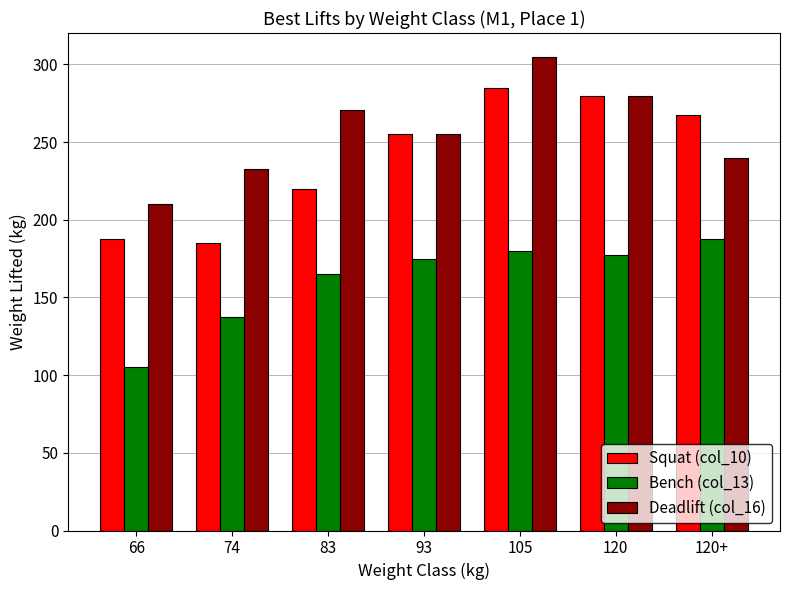

Rank the series at 66 from lowest to highest value.

Bench (col_13), Squat (col_10), Deadlift (col_16)